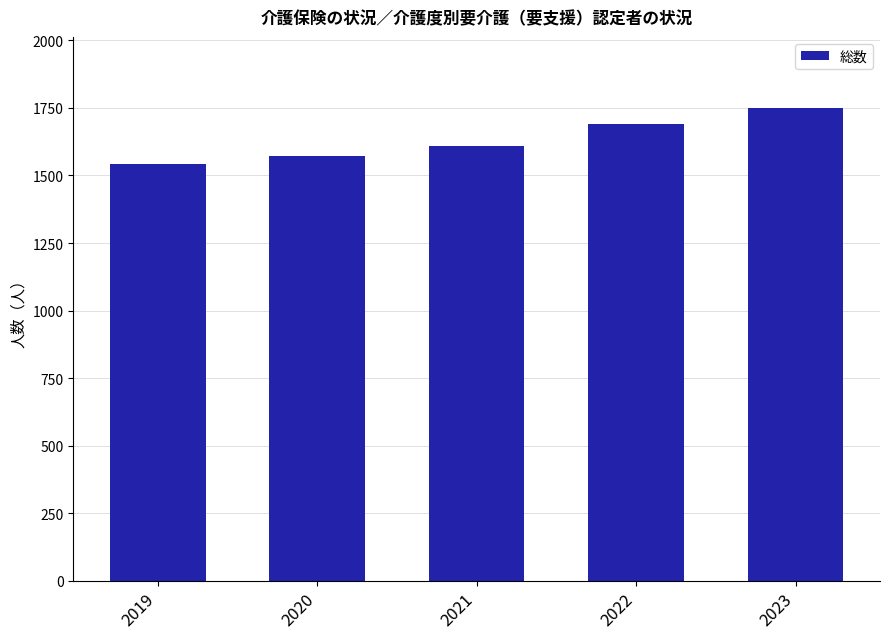

Reading left to right, transcribe all the data shown in this chart.

2019=1541	2020=1572	2021=1608	2022=1691	2023=1750